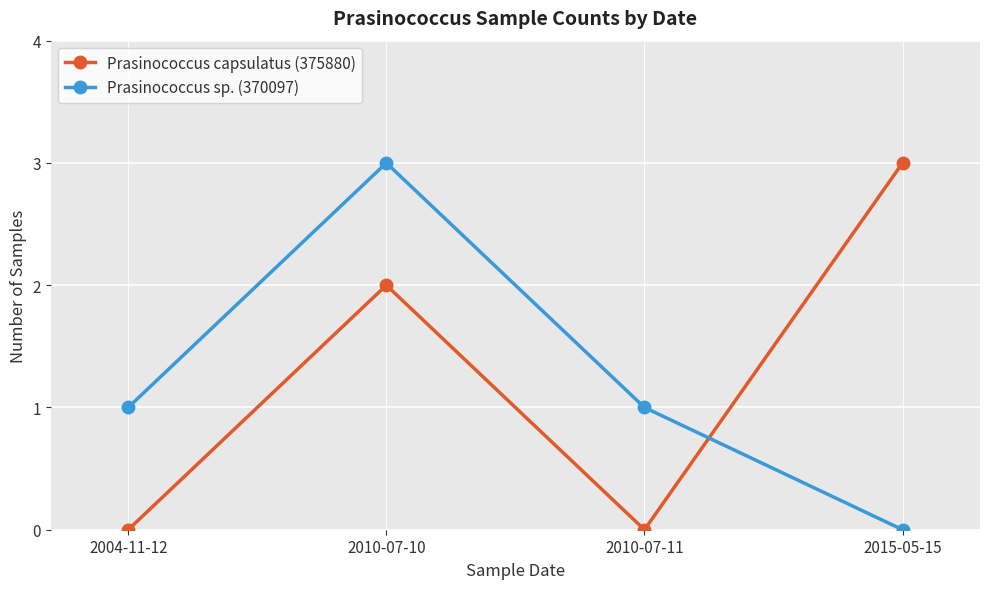

After their last crossing, which series has the higher values: Prasinococcus sp. (370097) or Prasinococcus capsulatus (375880)?

Prasinococcus capsulatus (375880)